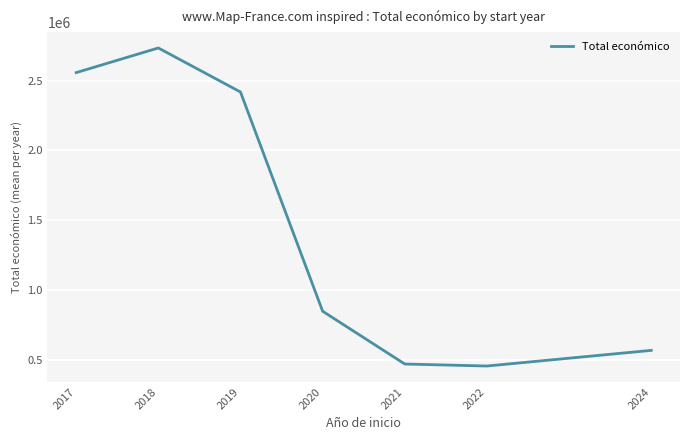

What is the ratio of the value at 2020 to the value at 2017?

0.3